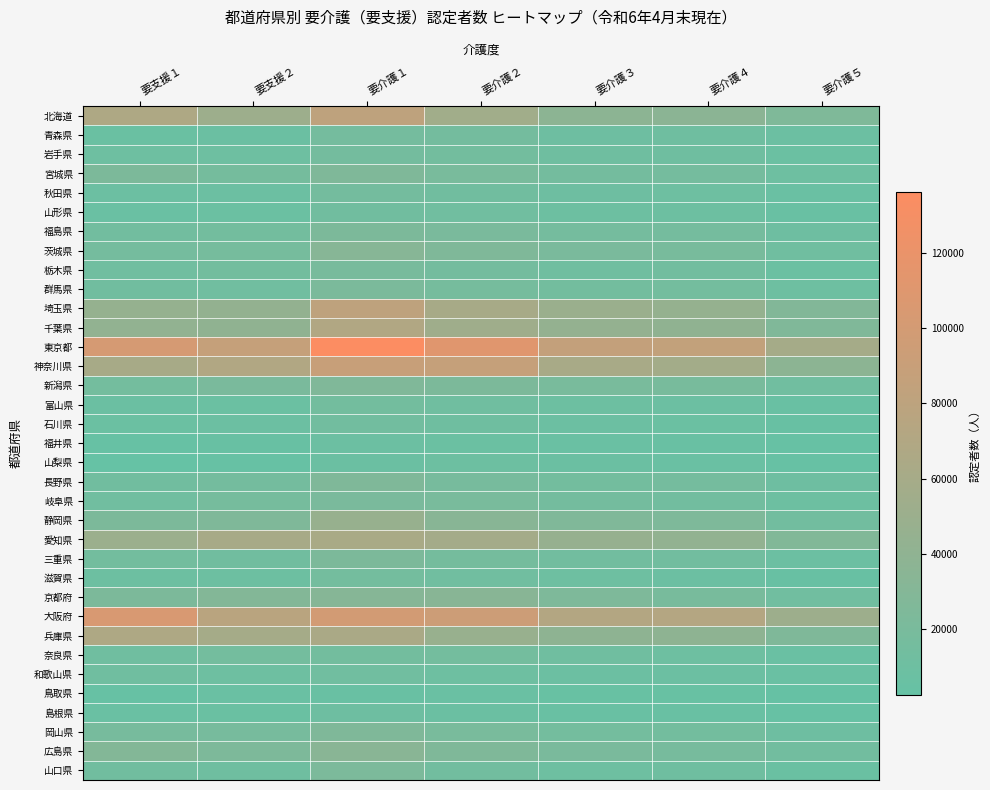

What is the greatest value displayed?

136460